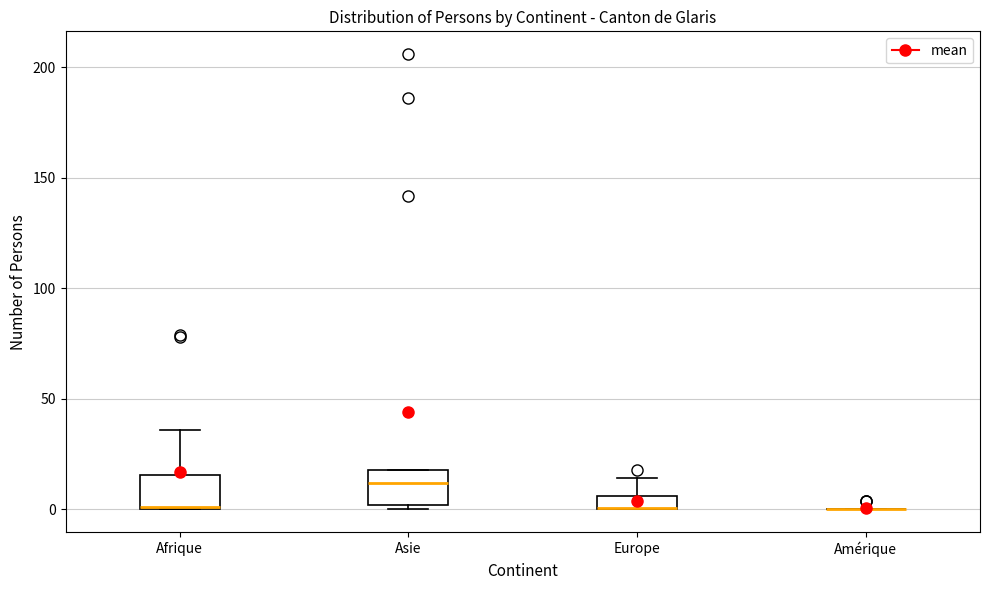

Where is the lower edge of the box for Europe on the y-axis? The values are not printed on the chart, so give them approximately, as read against the axis.

0